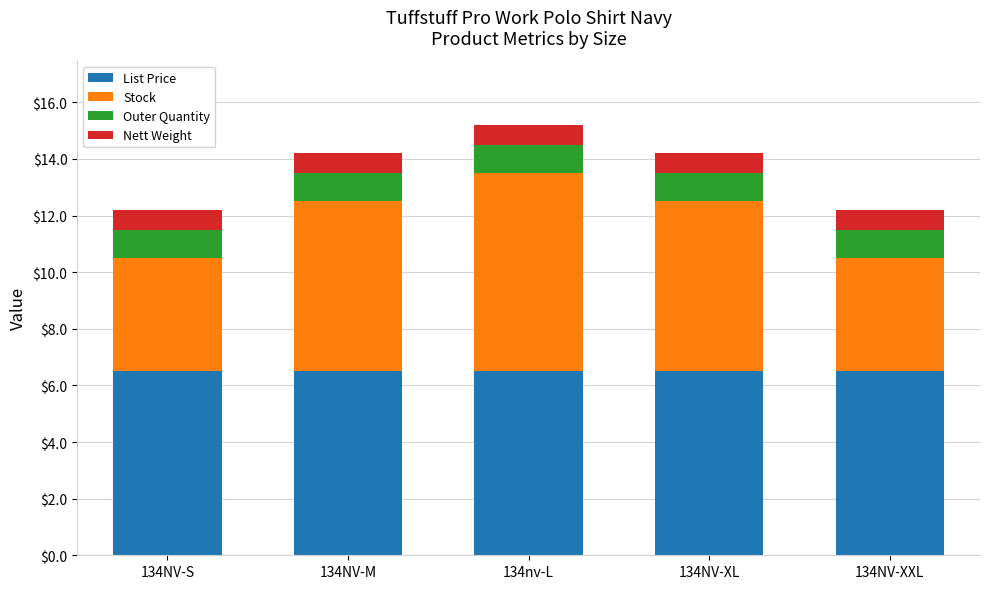

Reading right to left, list the values for the List Price series.

6.5	6.5	6.5	6.5	6.5